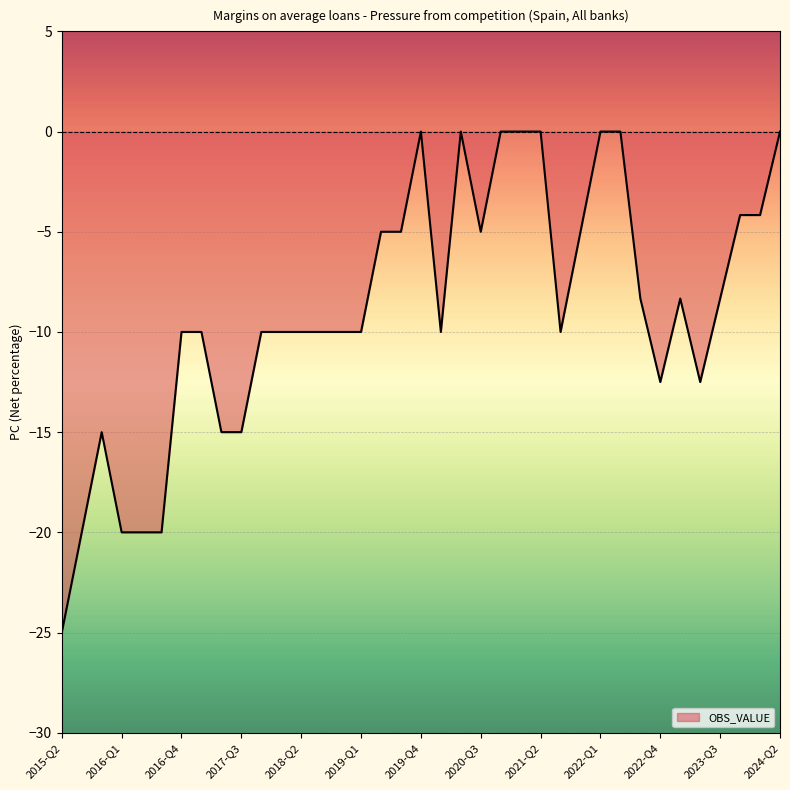

What is the difference between the maximum and minimum values?

25.0